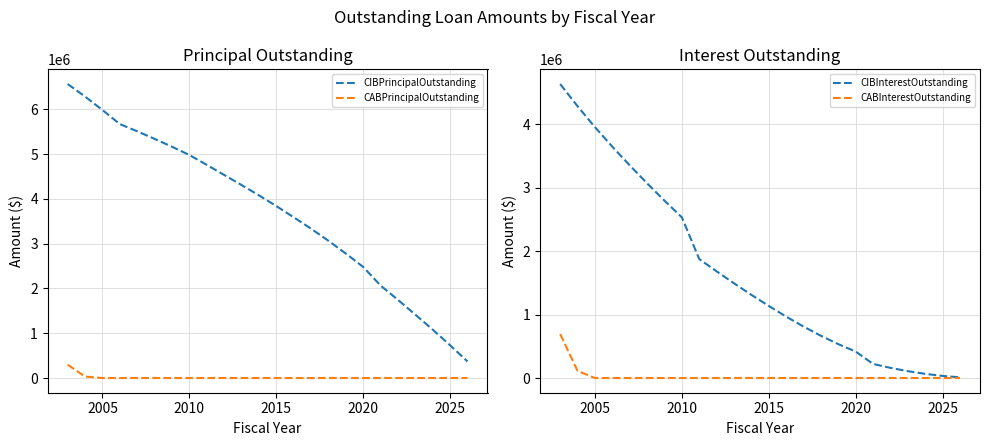

True or false: CABPrincipalOutstanding and CIBPrincipalOutstanding intersect in this chart.

False